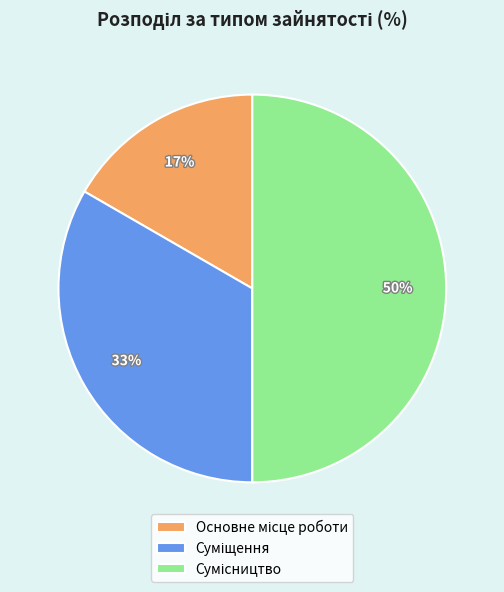

To the nearest percent, what is the average slice percentage?

33%